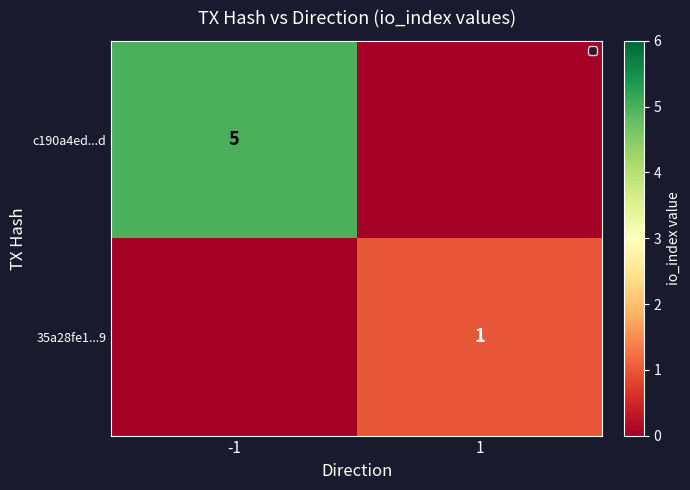

The value of c190a4ed...d at -1 is 7. True or false?

False